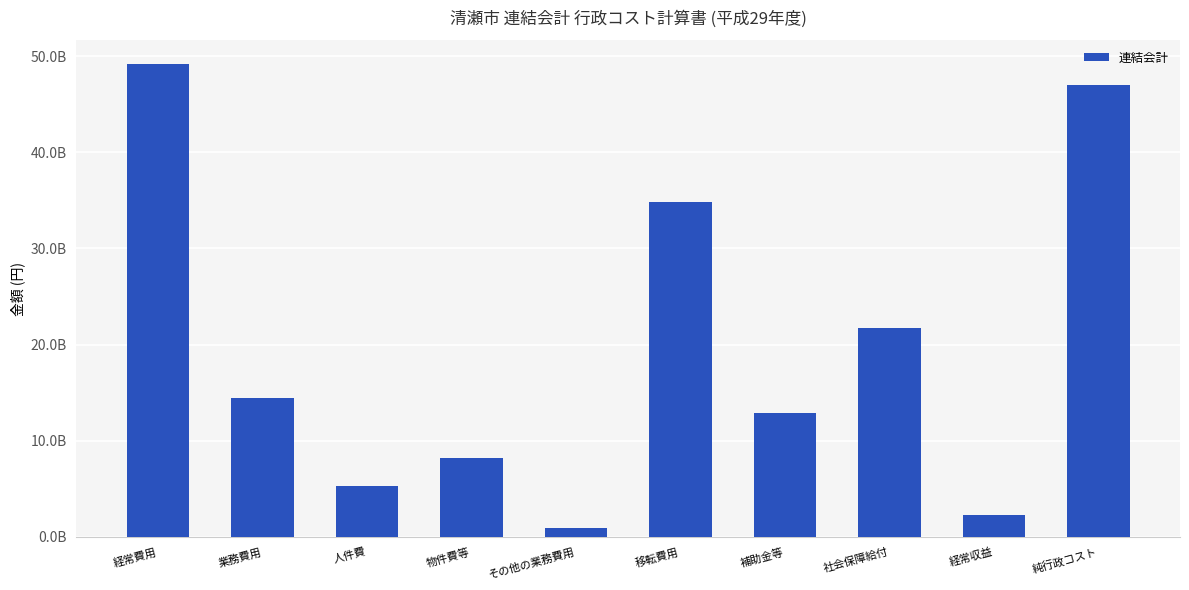

What is the value of the 5th bar from the left?

950423875